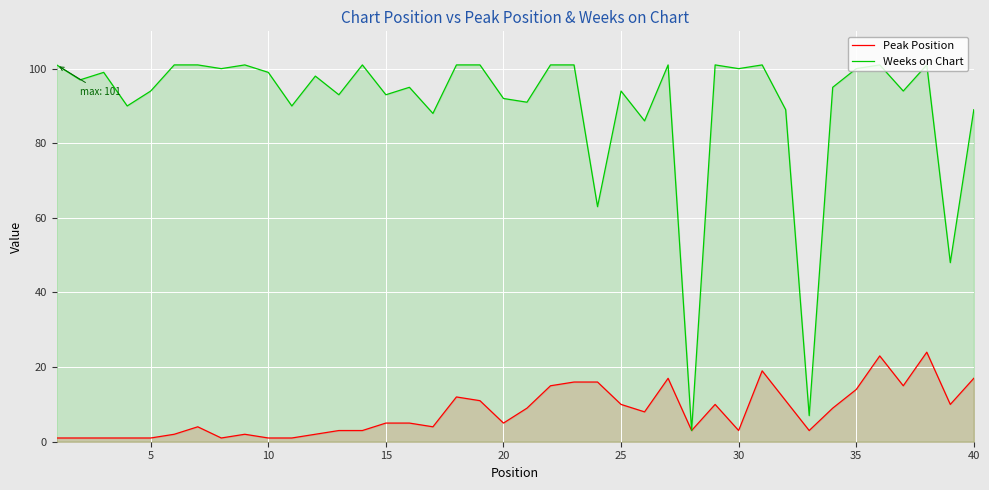

Which series has the largest total across all categories?

Weeks on Chart